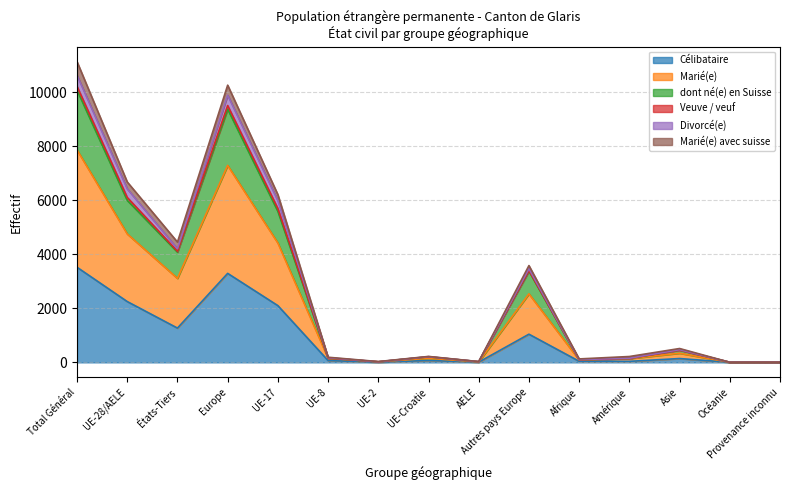

In dont né(e) en Suisse, how many points are higher than both neighbors (excluding endpoints)?

4